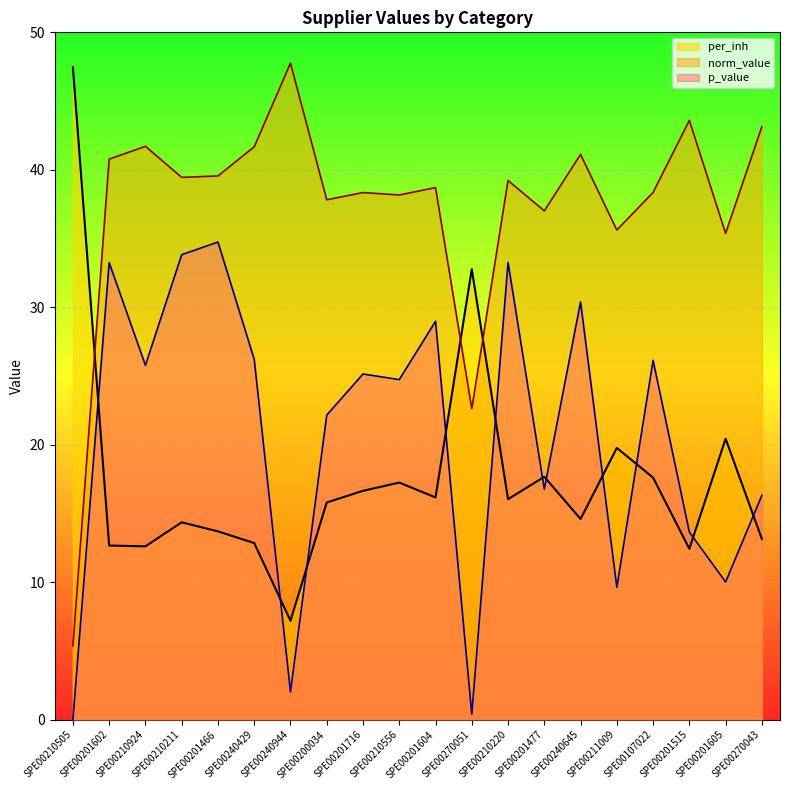

How many distinct data groups are displayed?

3